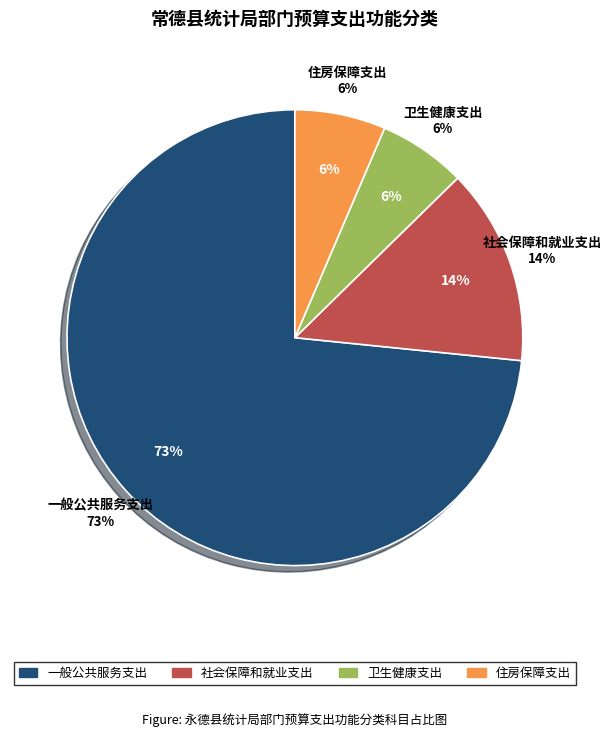

The 一般公共服务支出 slice represents 73% of the pie. True or false?

True